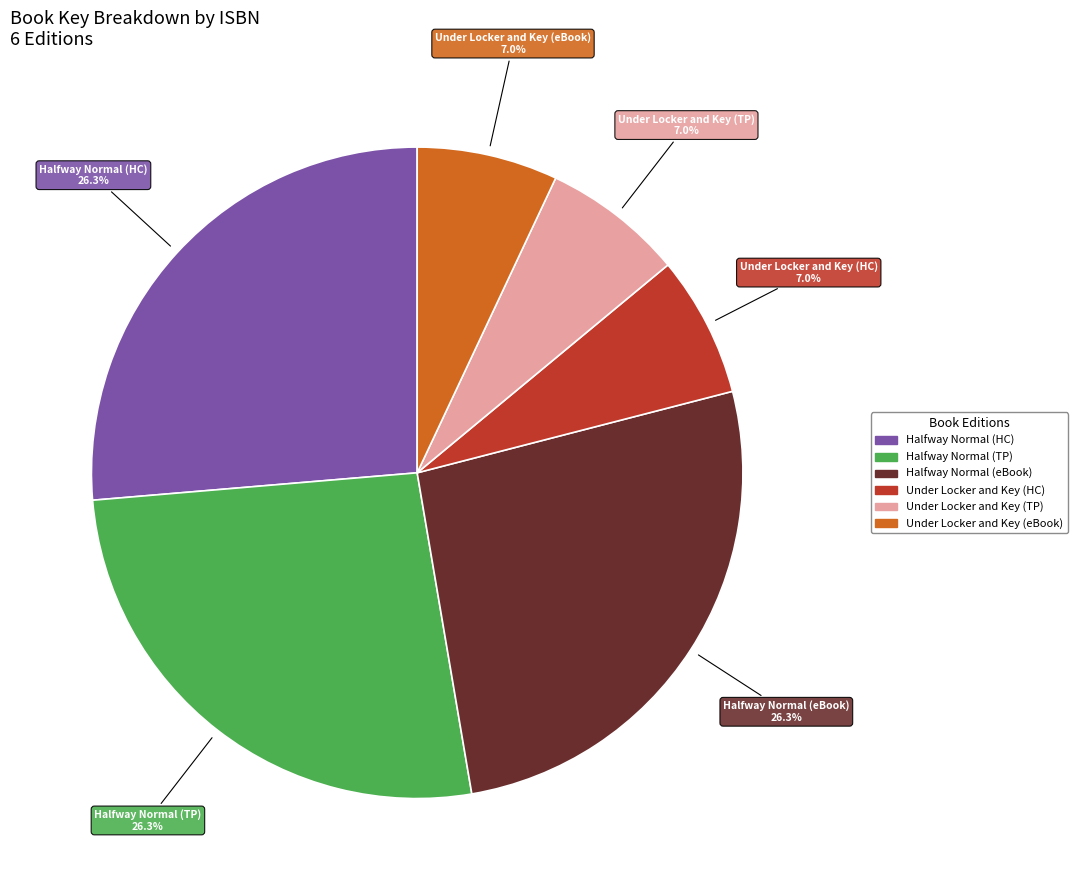

Is there any slice that represents more than half of the pie?

No